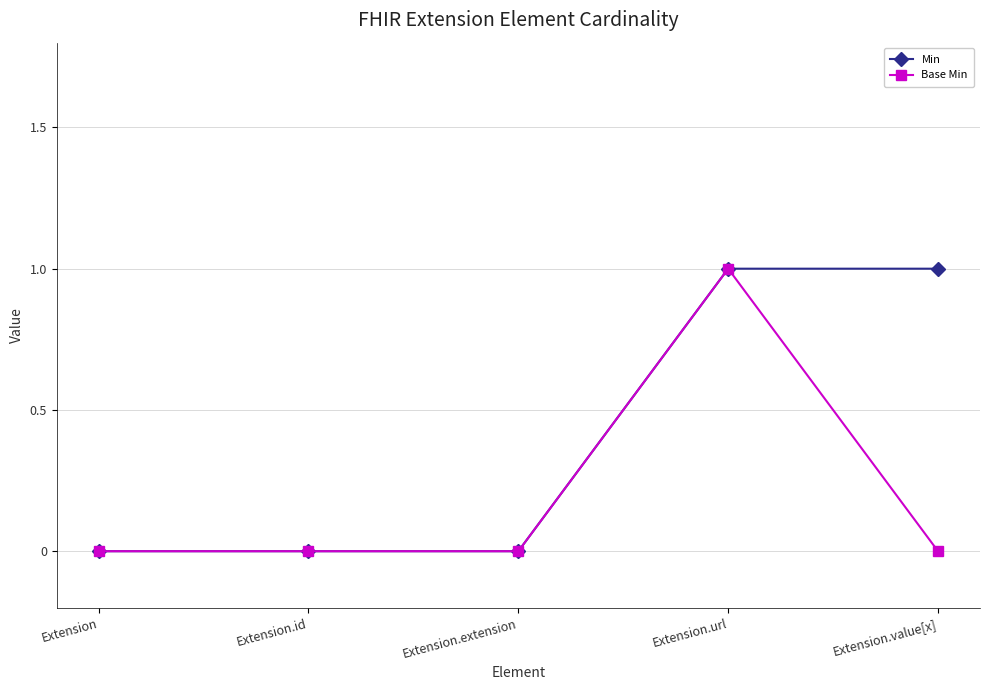

What are all the series names shown in the legend?

Min, Base Min